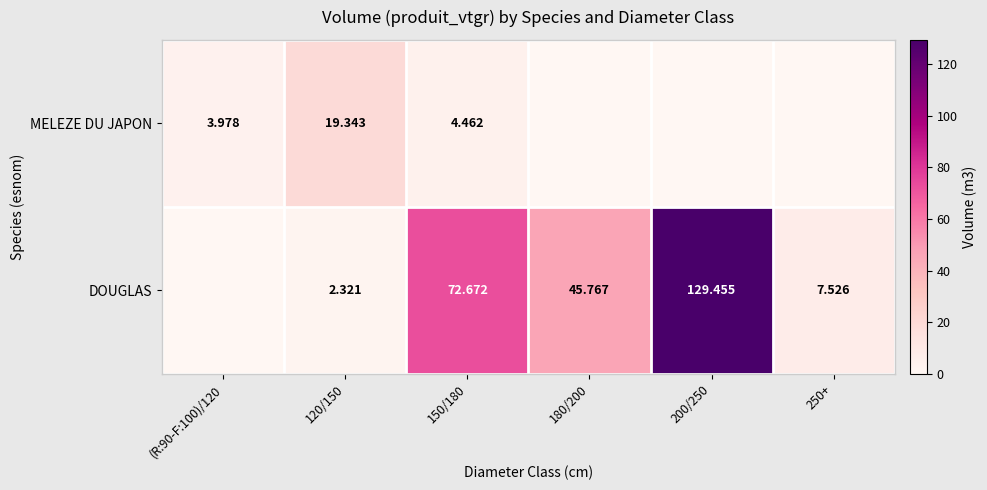

Which has a higher value, (R:90-F:100)/120 or 180/200?

(R:90-F:100)/120